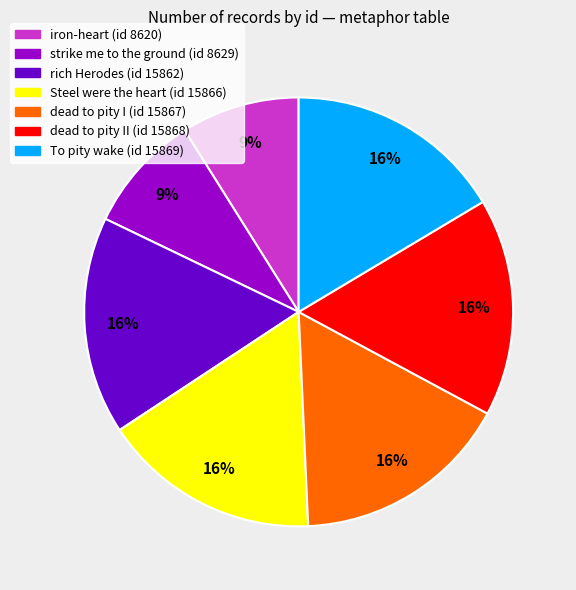

The iron-heart (id 8620) slice represents 16% of the pie. True or false?

False